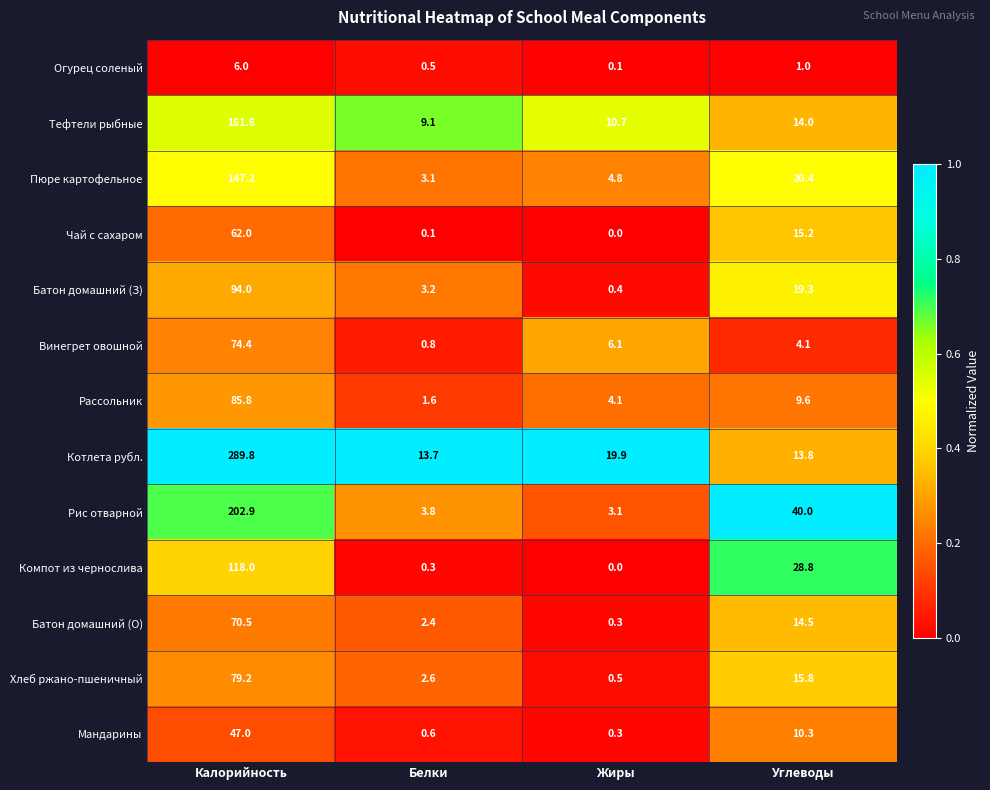

Which category has the lowest value across all series?

Жиры